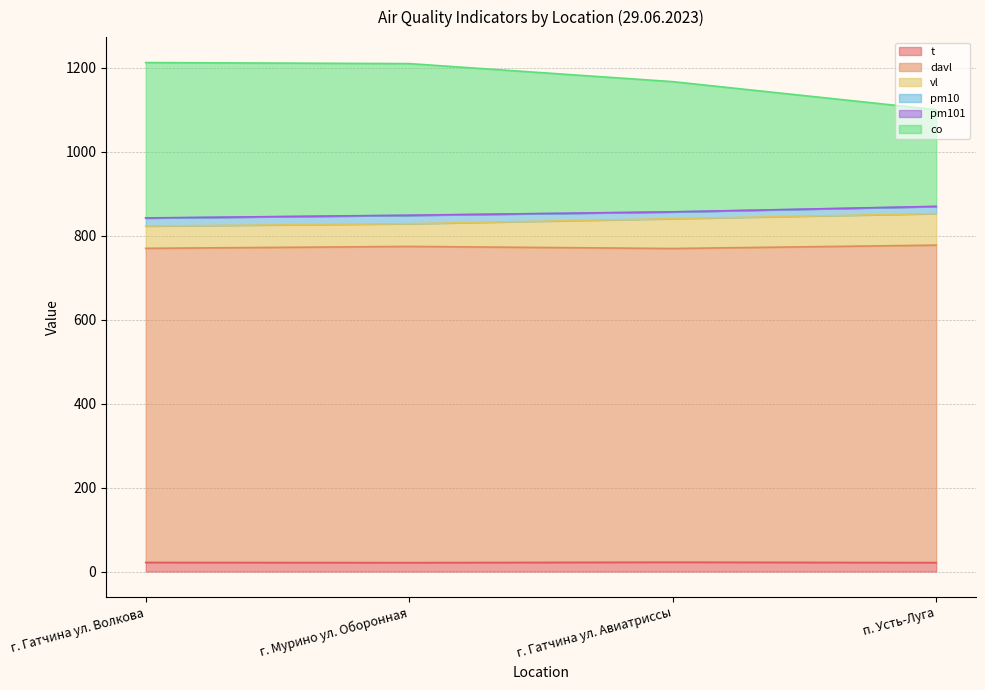

How many interior local valleys does the davl series have?

1